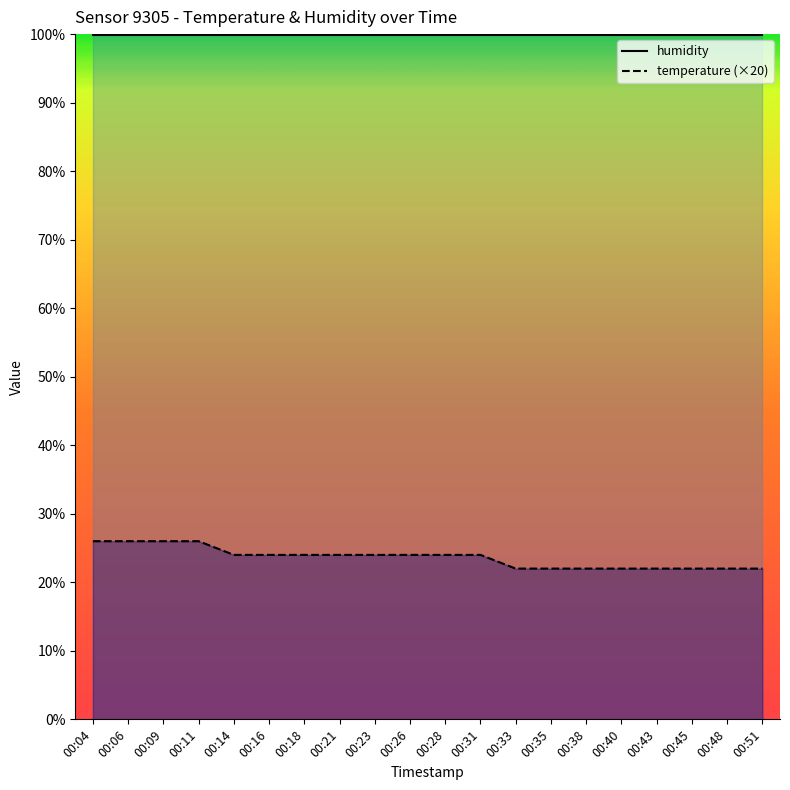

True or false: humidity and temperature (×20) intersect in this chart.

False